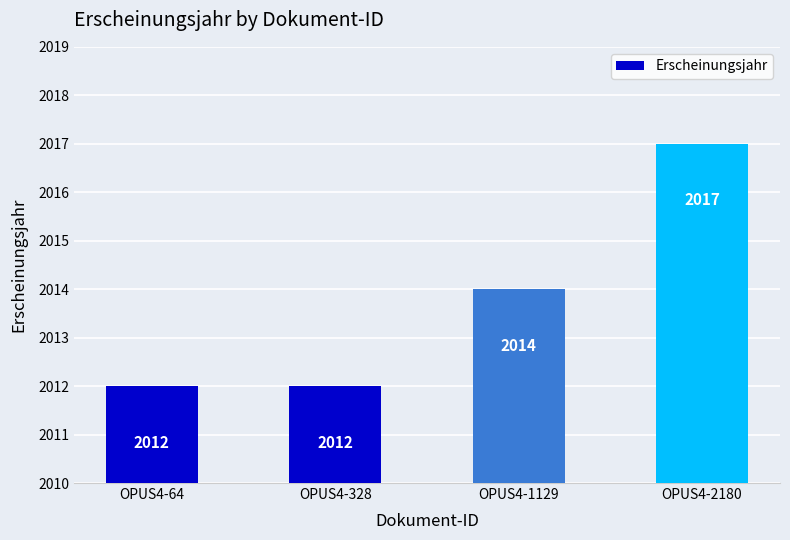

The chart shows a value of 1256 at OPUS4-2180. True or false?

False